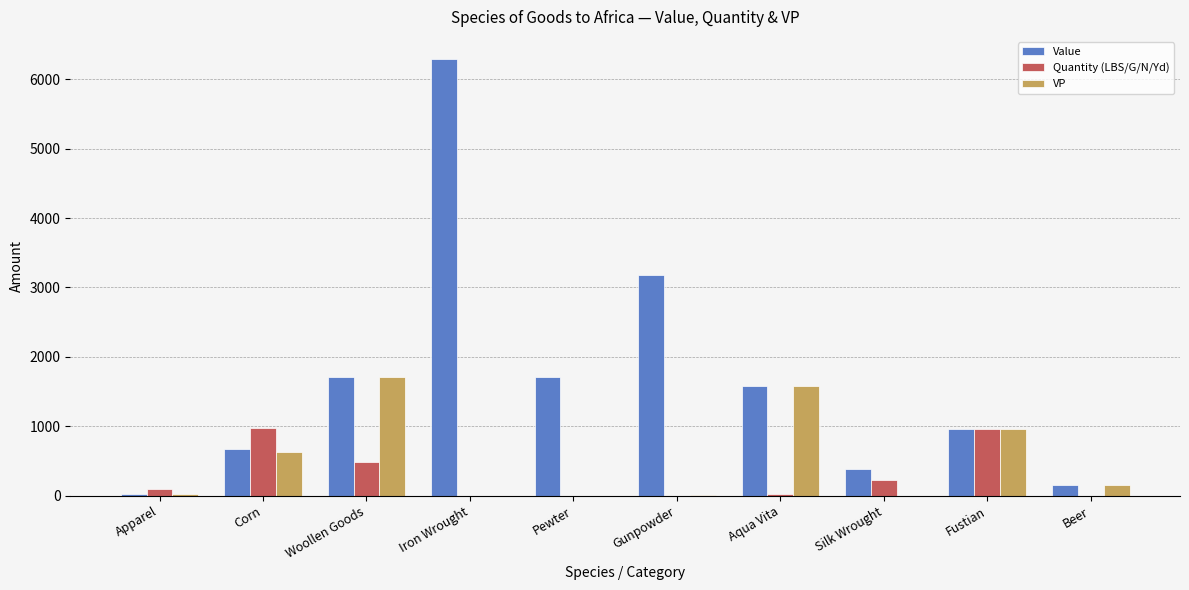

At which label does Value first exceed 1577?

Woollen Goods